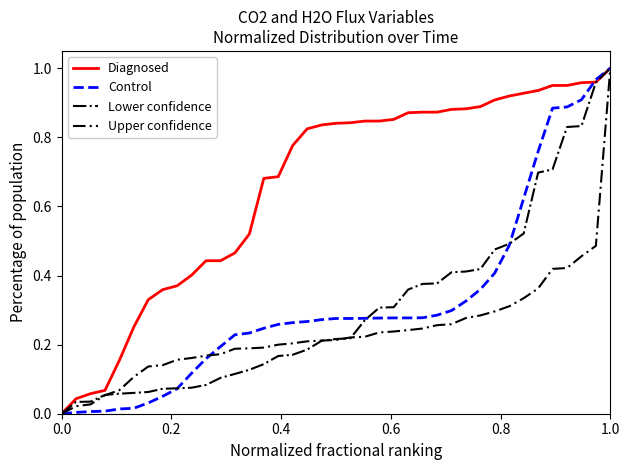

What is the value of the Diagnosed point at the 29th from the left?

0.9